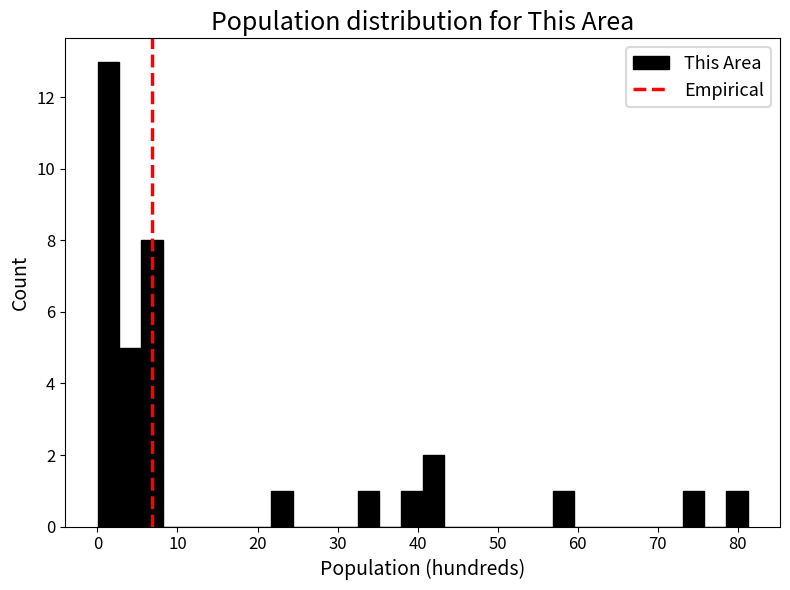

Around what value on the x-axis is the tallest bar? Give the approximate position of its centre, as read against the axis.

1